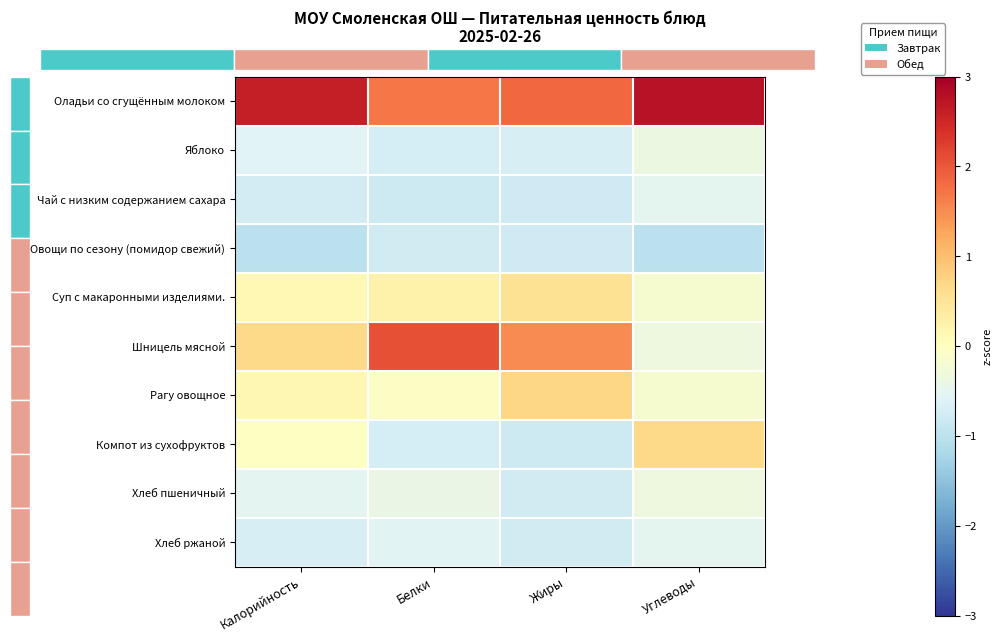

Which series has the widest spread of values?

Шницель мясной